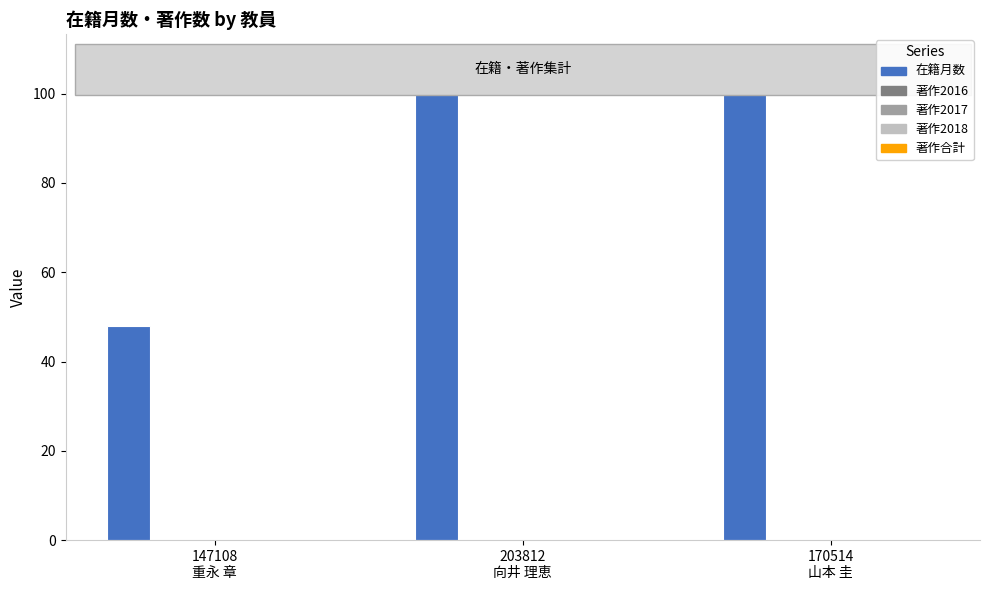

Reading left to right, extract all data points from this chart.

48	108	108